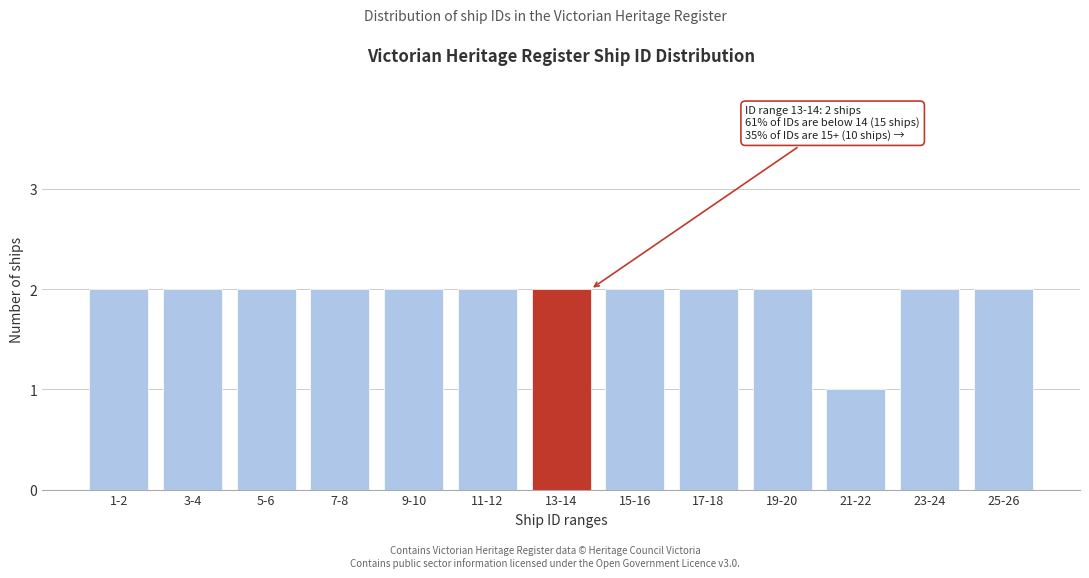

Reading left to right, list all the values displayed in this chart.

1-2=2	3-4=2	5-6=2	7-8=2	9-10=2	11-12=2	13-14=2	15-16=2	17-18=2	19-20=2	21-22=1	23-24=2	25-26=2